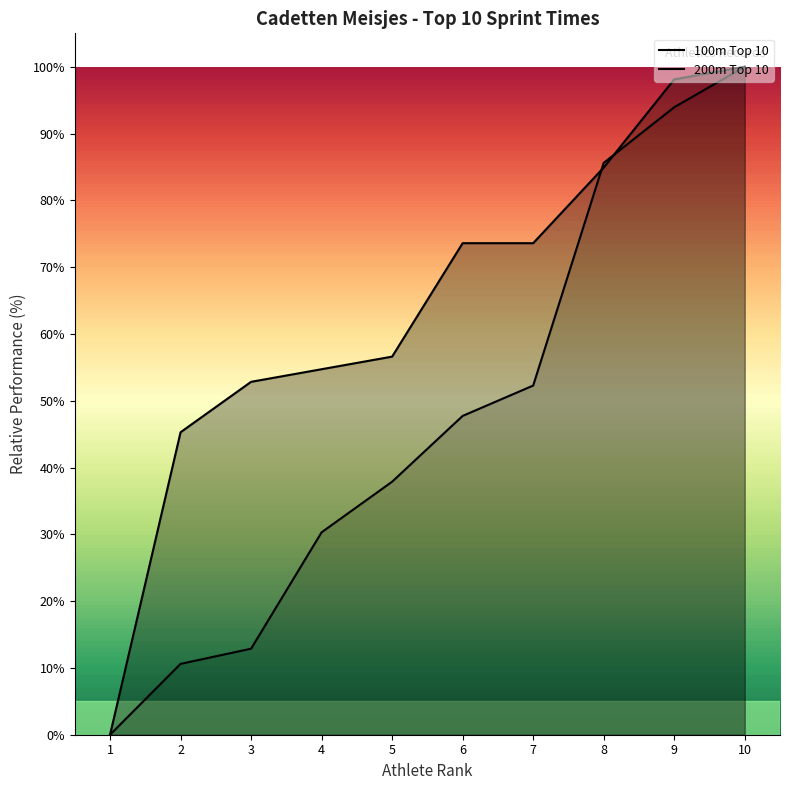

The chart shows a value of 84.3 at 6. True or false?

False